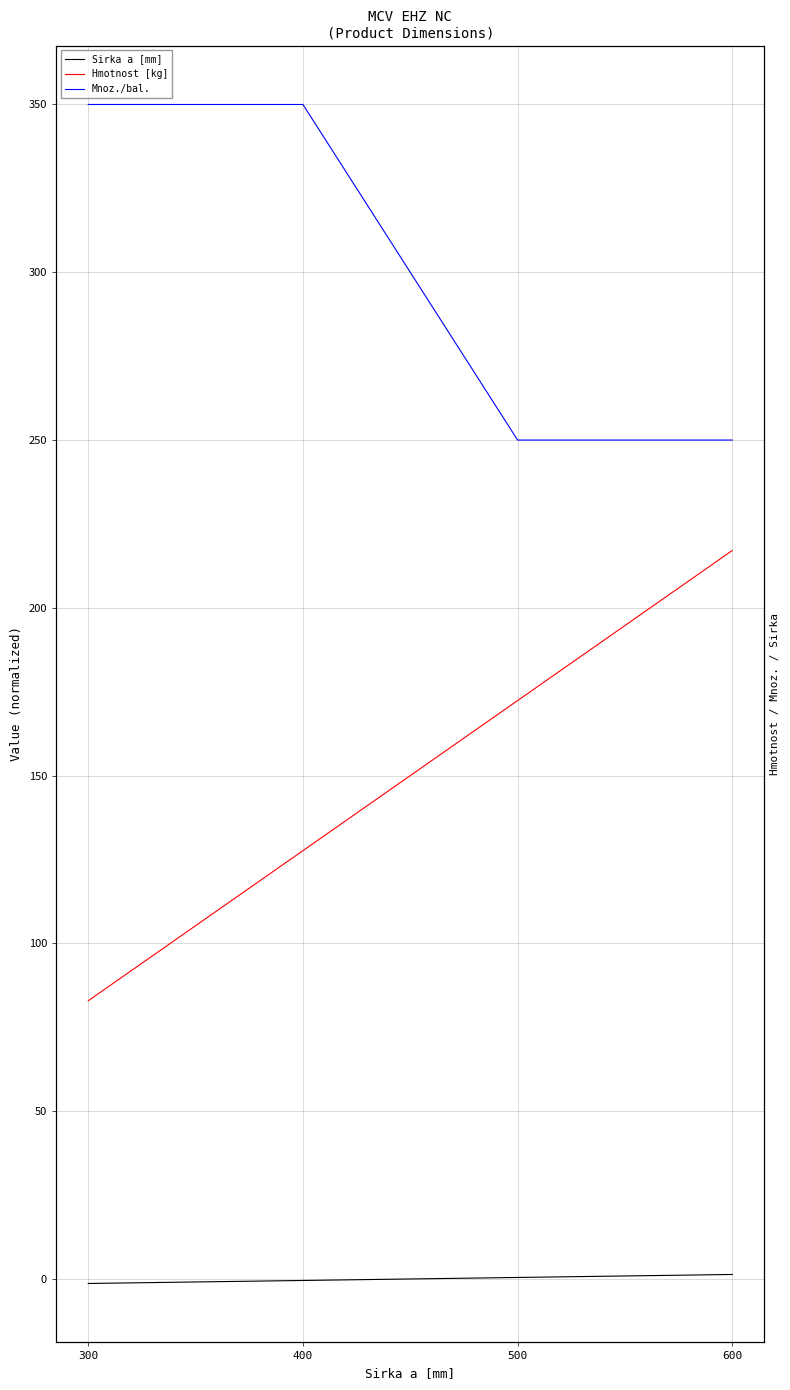

What is the difference between the second highest and minimum values in the Sirka a [mm] series?

1.8